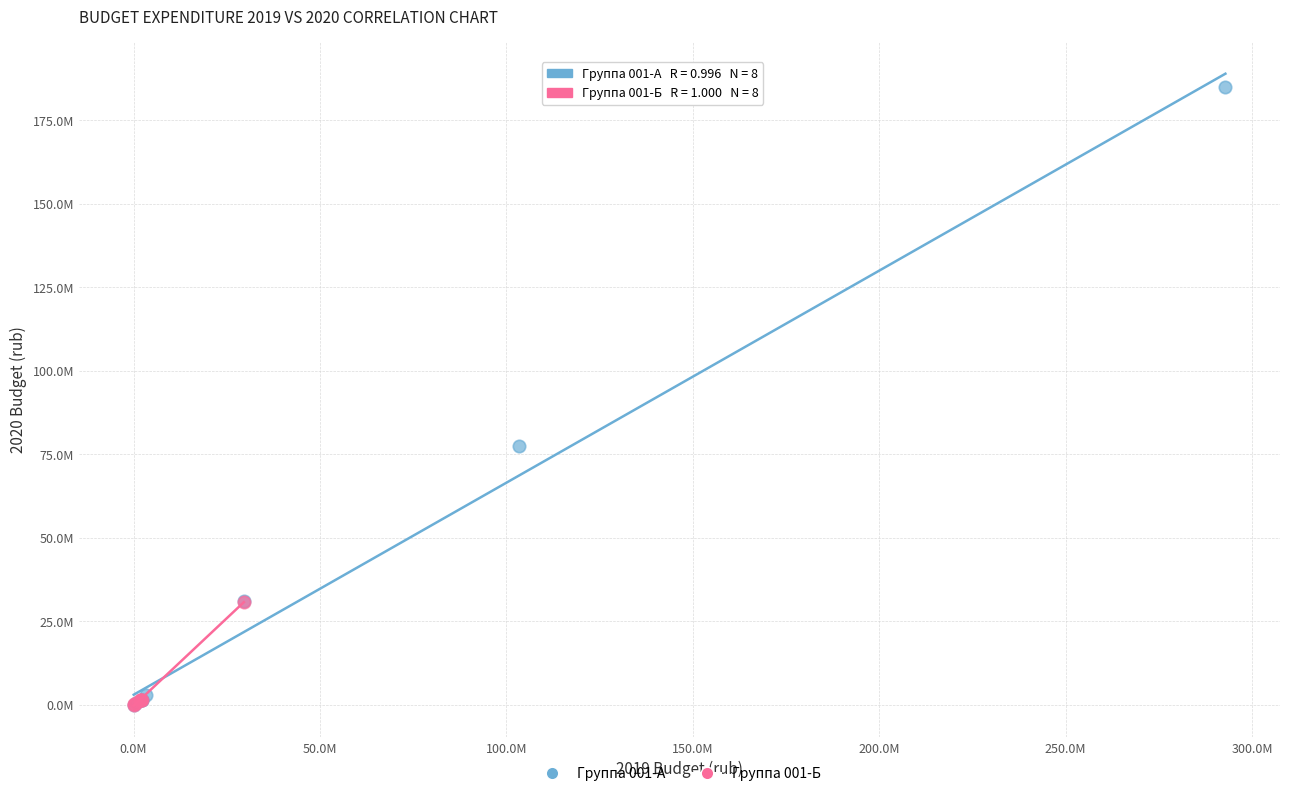

Which series has the largest Y range (max minus min)?

Группа 001-А